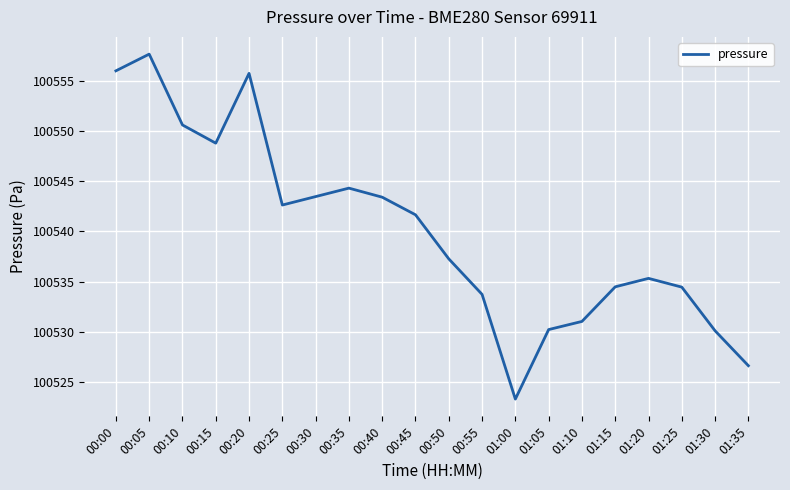

What value does the data have at 01:10?

100531.1